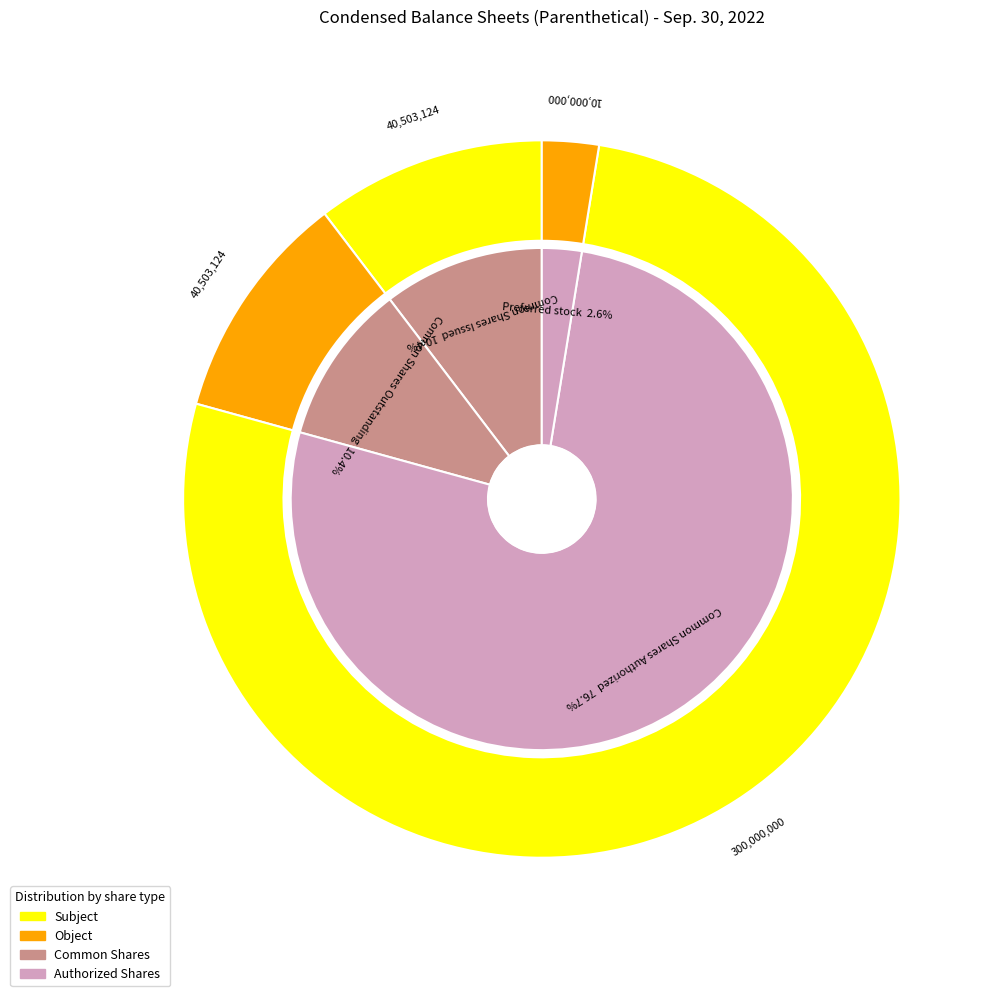

The Common Shares Outstanding slice represents 10% of the pie. True or false?

True